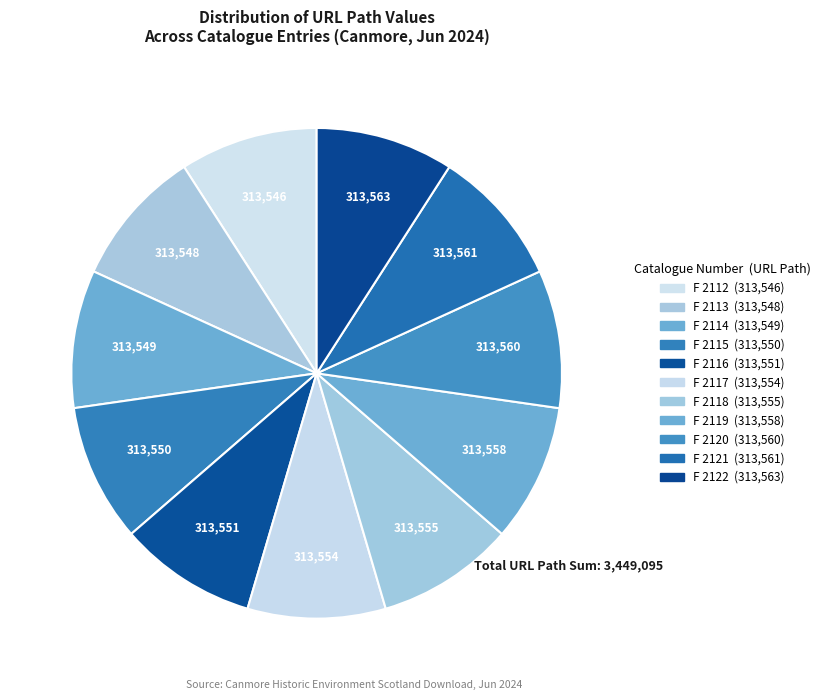

What percentage is the F 2122 slice, to the nearest percent?

9%